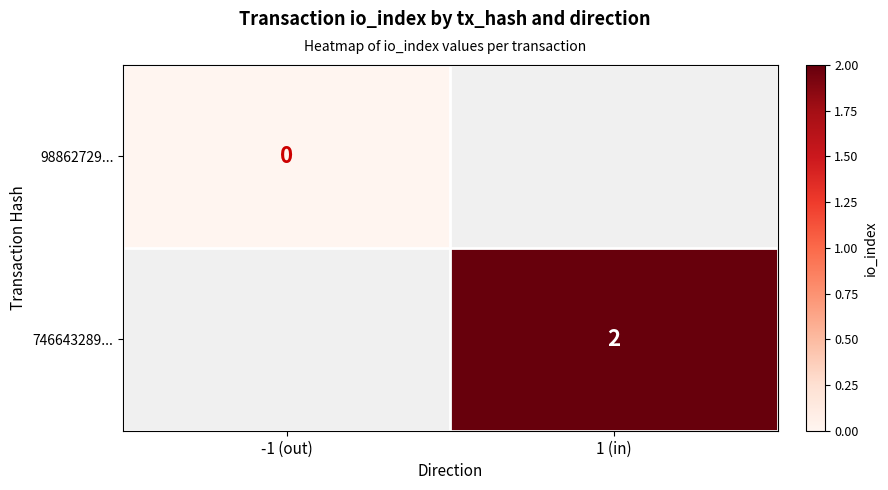

Is the value of 746643289... at 1 (in) greater than the value of 98862729... at -1 (out)?

Yes